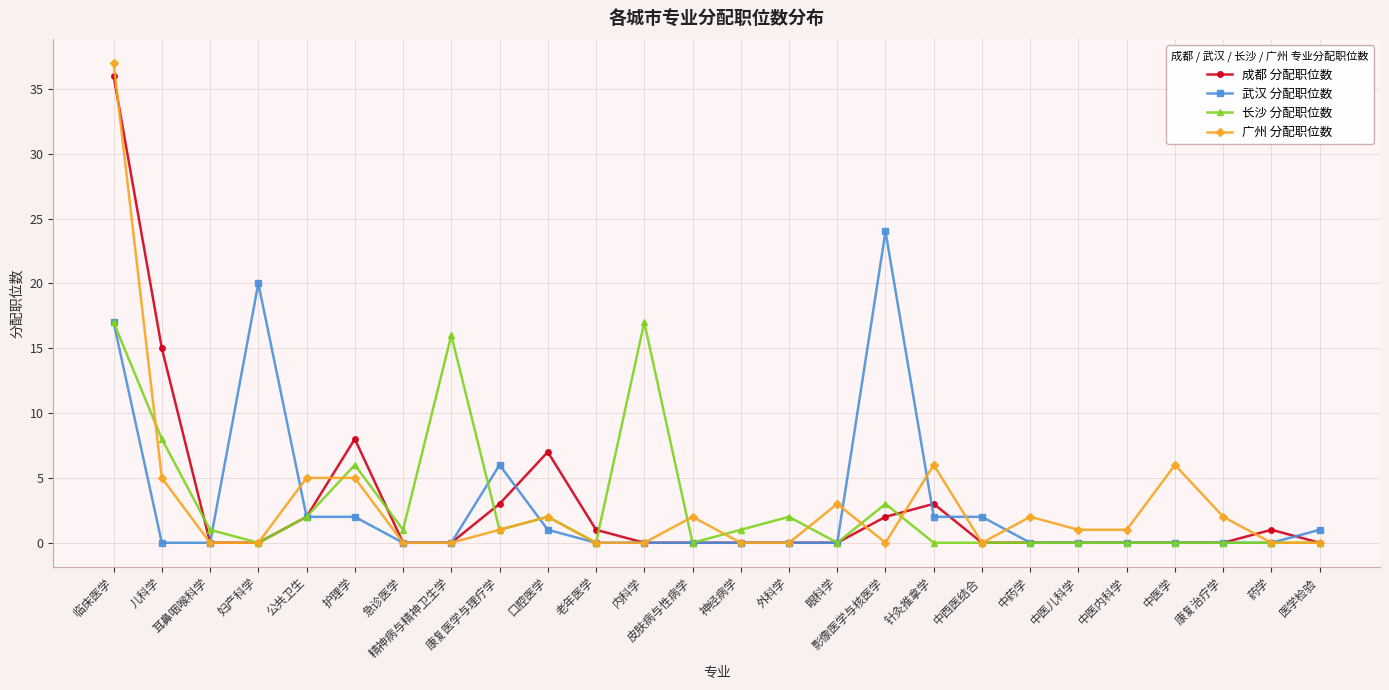

What is the maximum value shown in the chart?

37